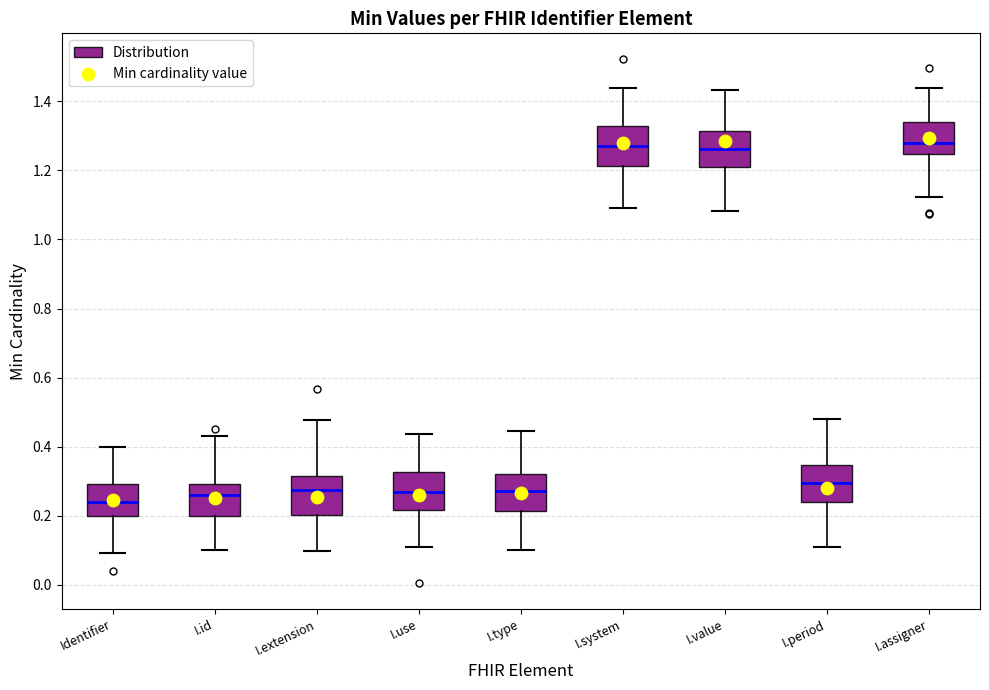

Which box's median line is the lowest?

Identifier